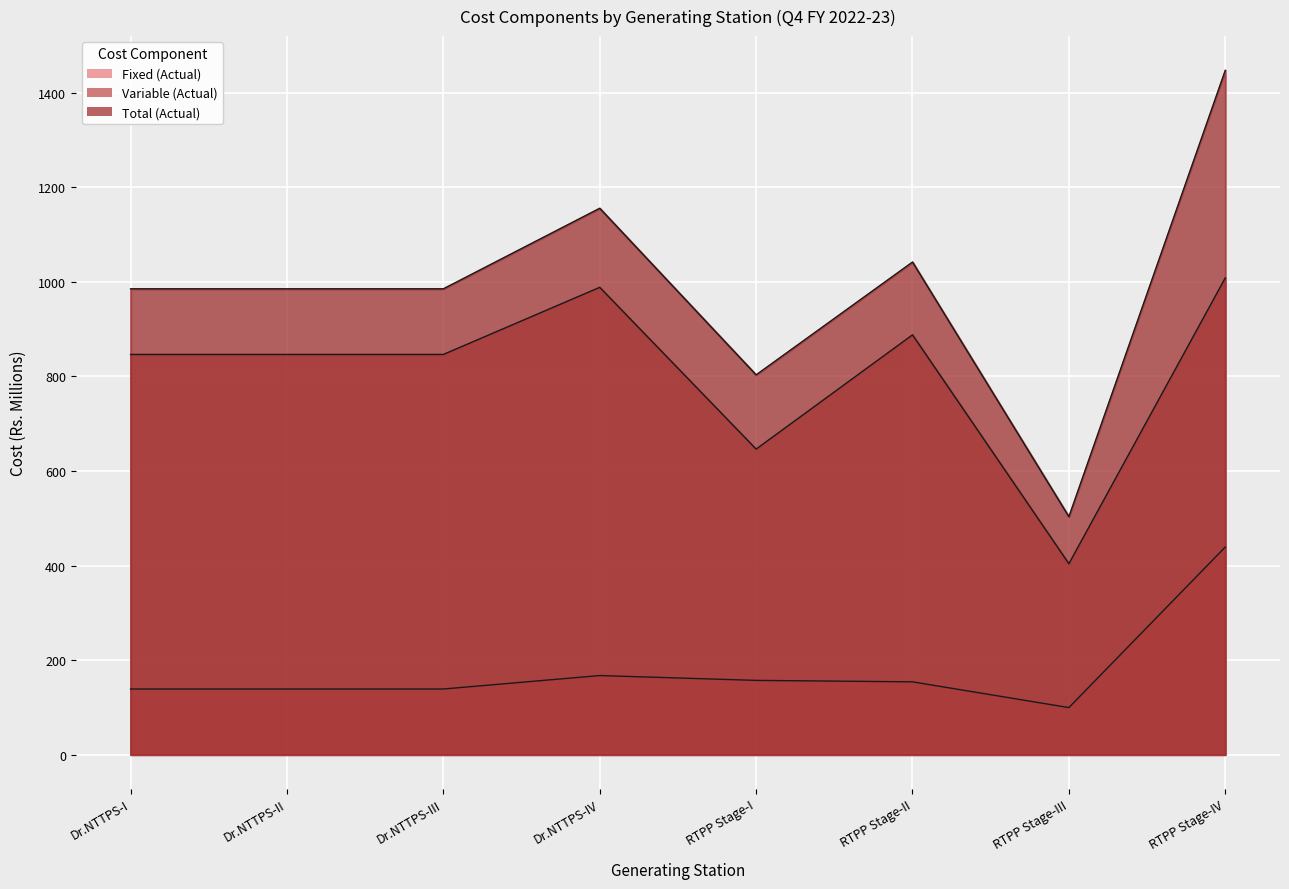

What is the spread (max minus min) of values at Dr.NTTPS-I?

846.5